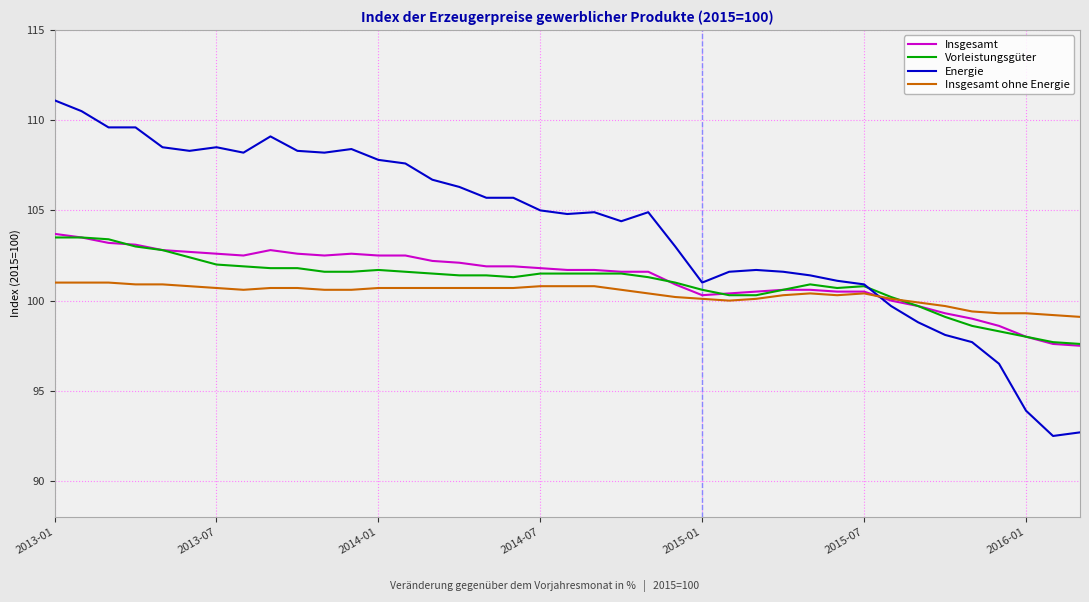

What is the minimum value for Vorleistungsgüter?

97.6